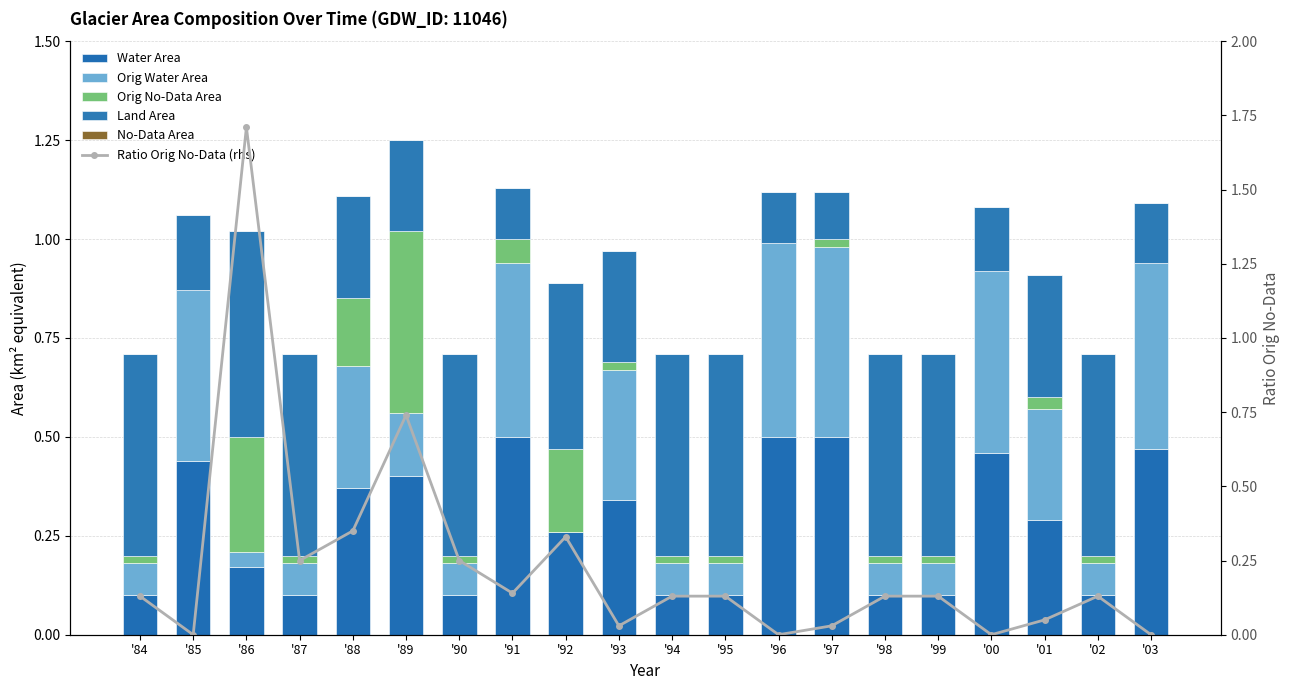

What is the label of the 1st bar from the right?

'03